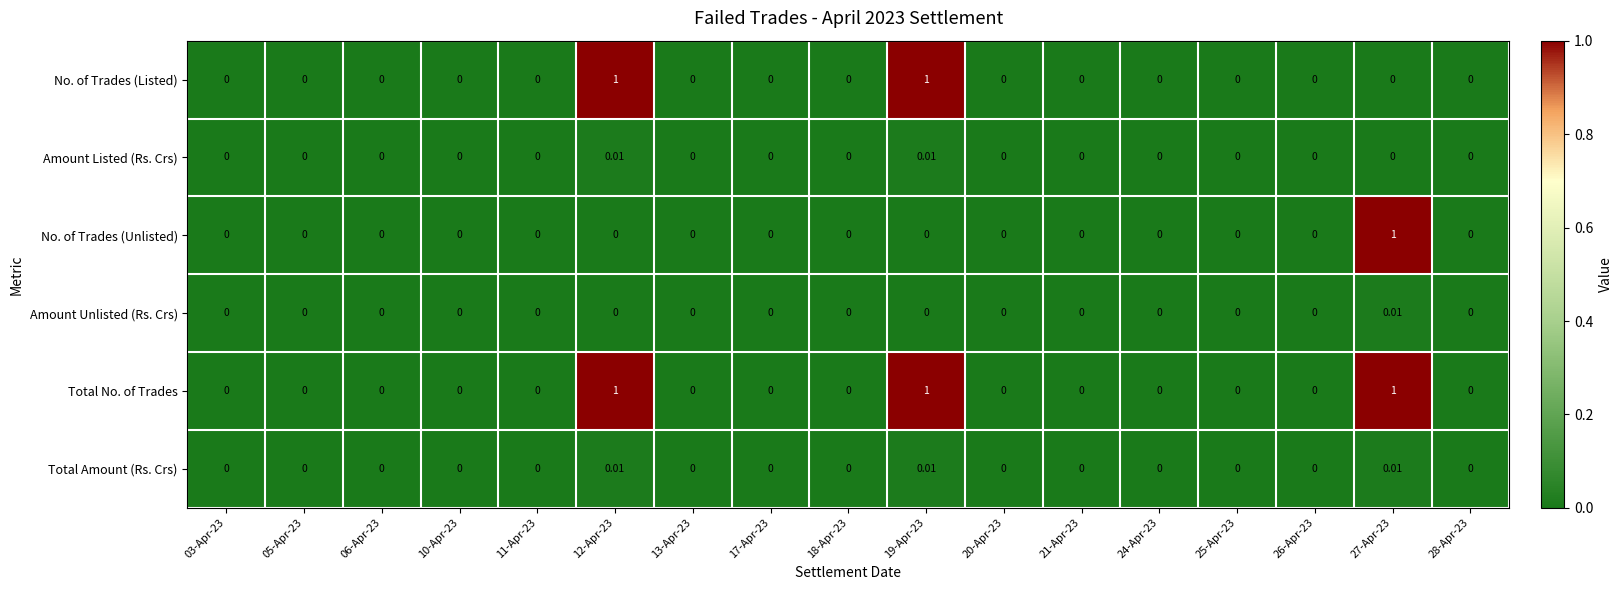

What is the difference between the highest and lowest values at 12-Apr-23?

1.0